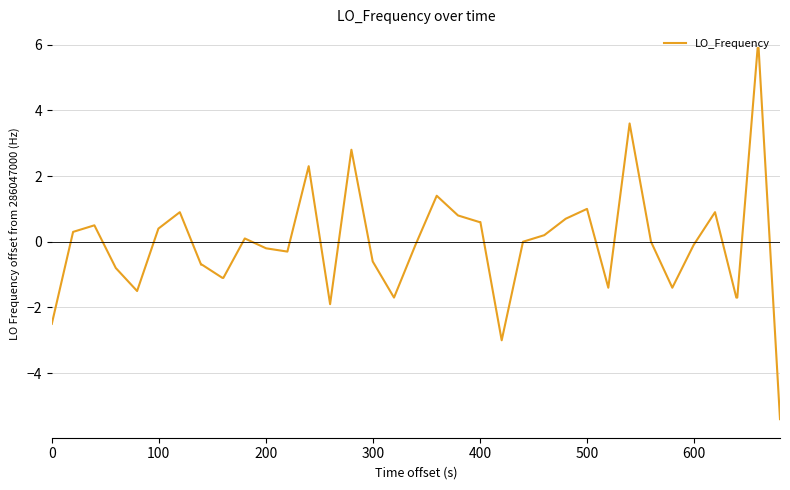

What is the difference between the maximum and minimum values?

11.3